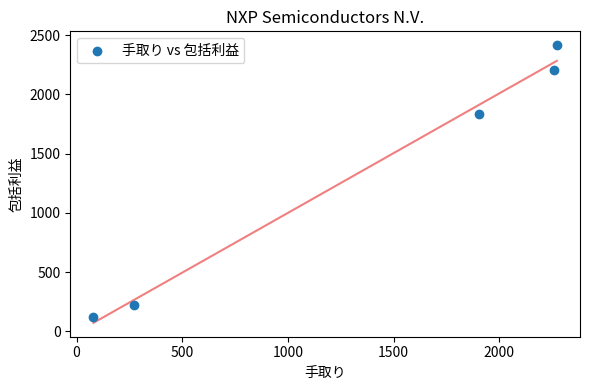

What Y value in the scatter plot is closest to 1268?

1837